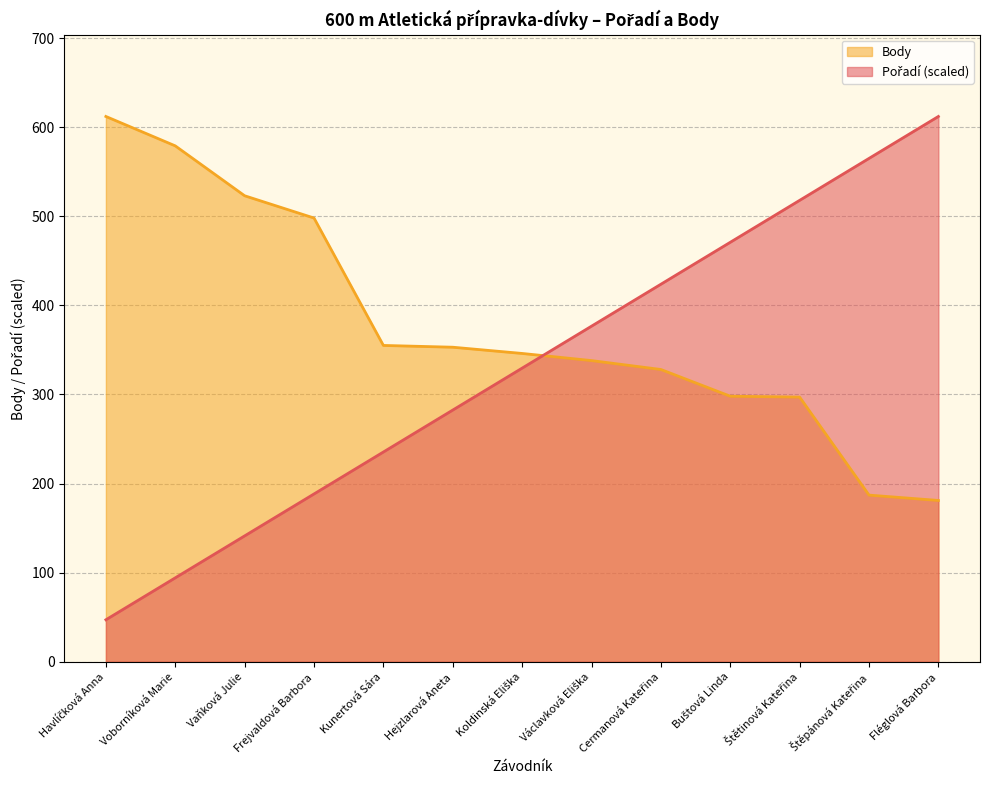

Does the chart have visible grid lines?

Yes